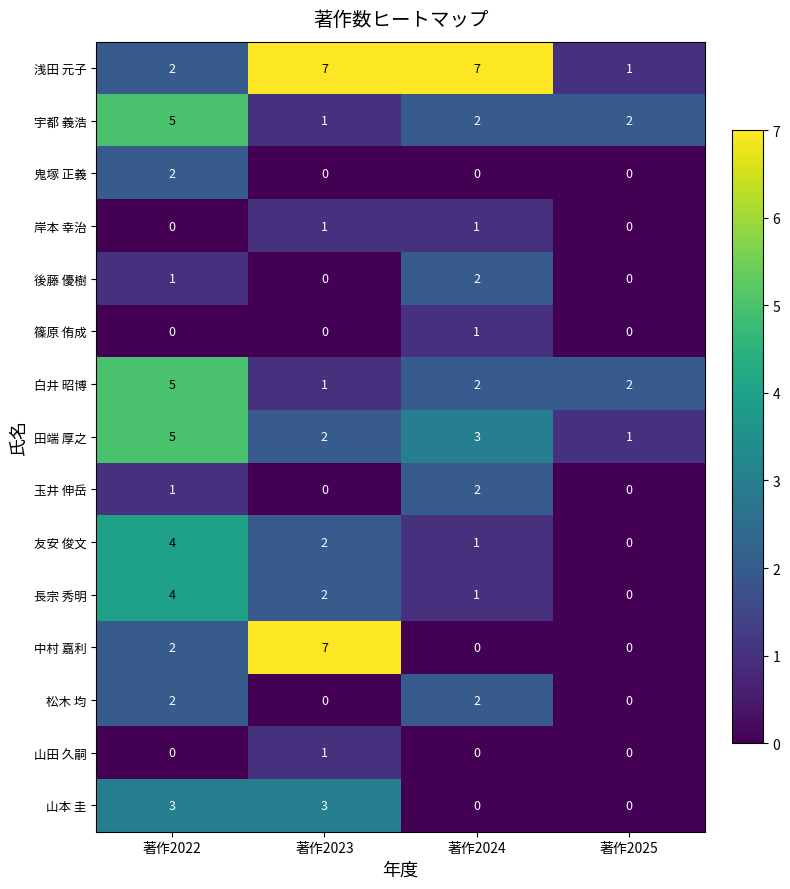

How many 玉井 伸岳 values are between 0 and 2?

4